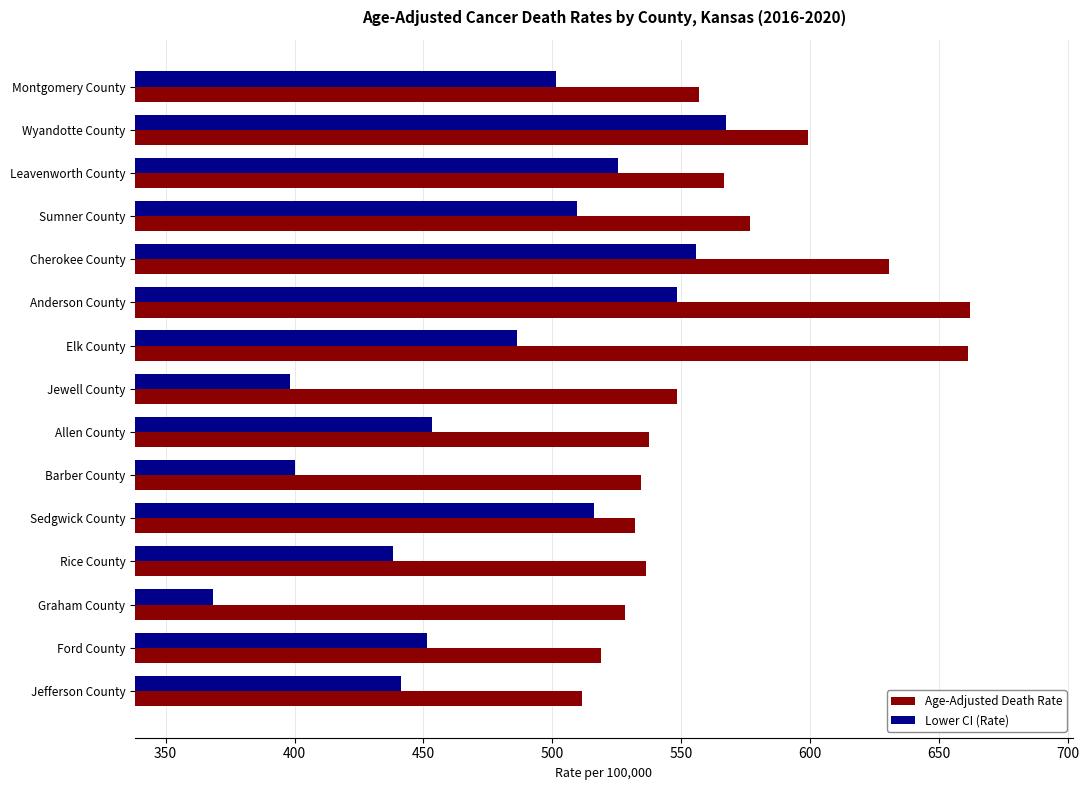

What is the spread (max minus min) of values at Rice County?

98.2